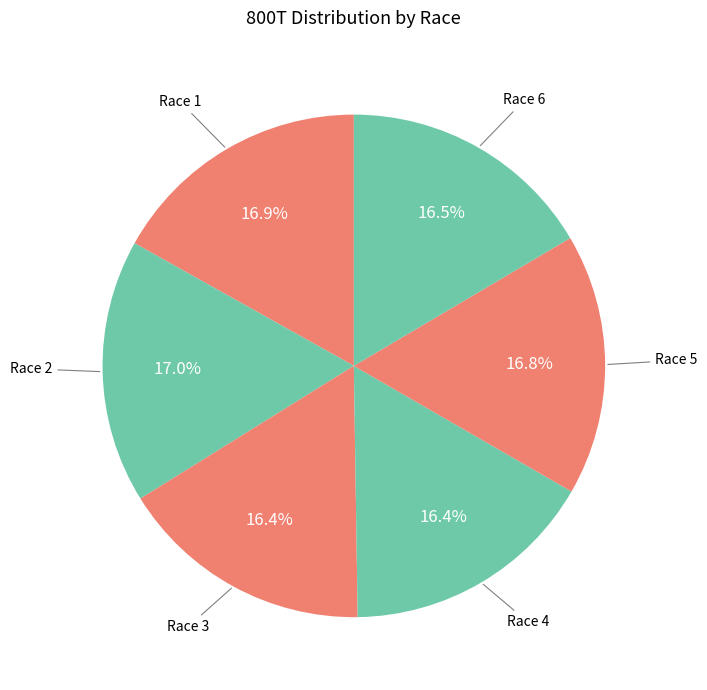

Count the number of slices in the pie.

6